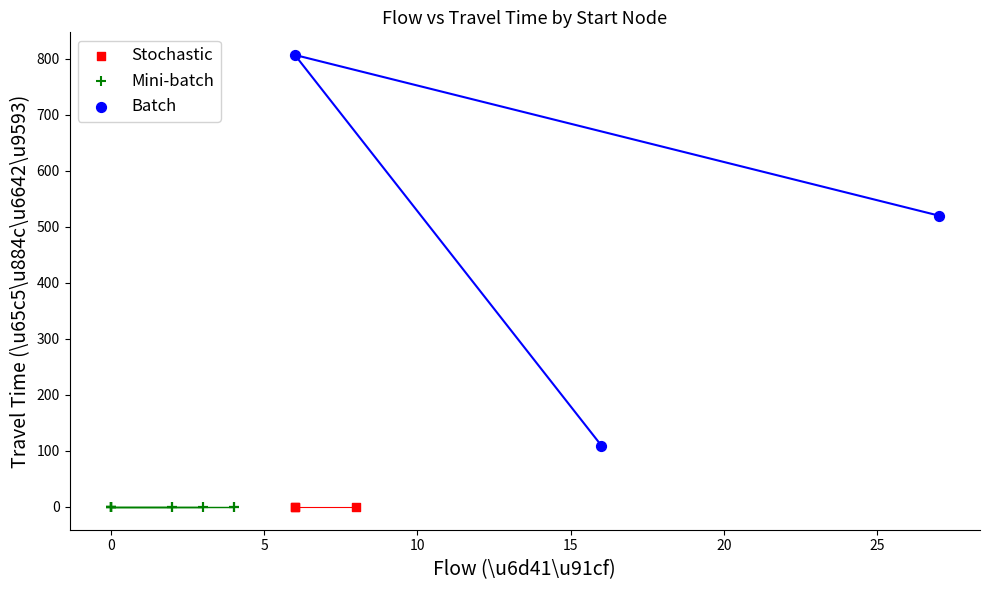

Which series reaches the maximum Y coordinate?

Batch